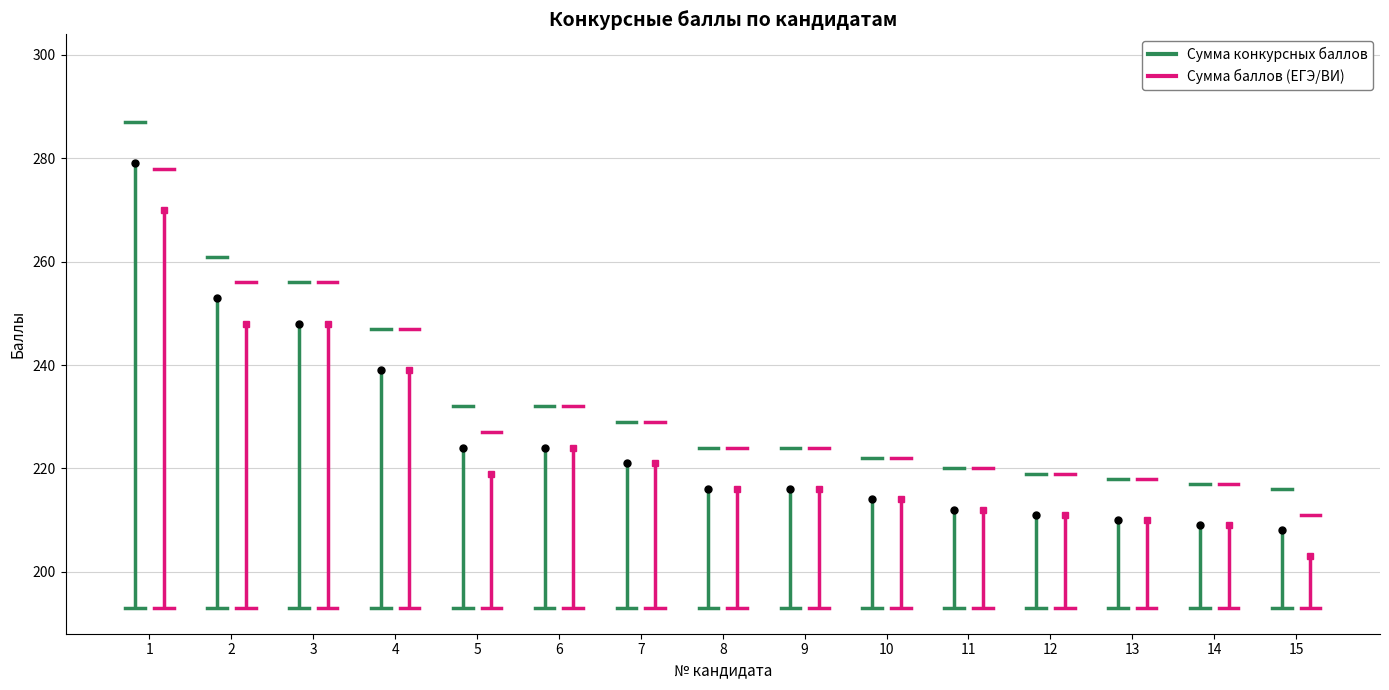

True or false: Сумма конкурсных баллов and Сумма баллов (ЕГЭ/ВИ) cross at least once.

False